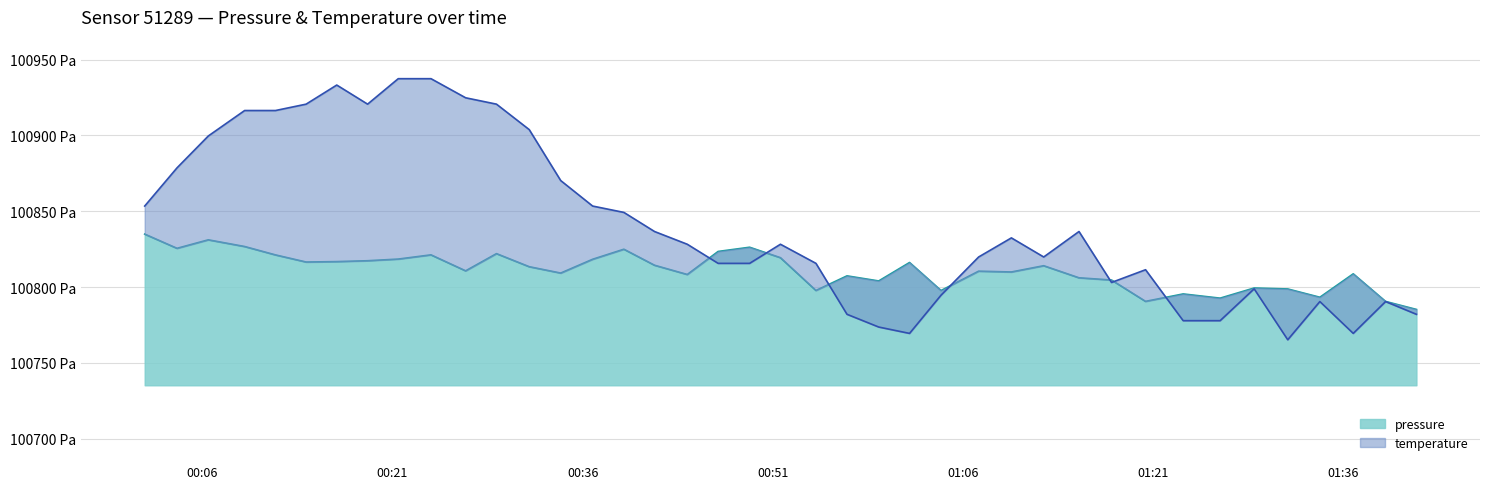

At how many categories does at least one series exceed 100911?

9